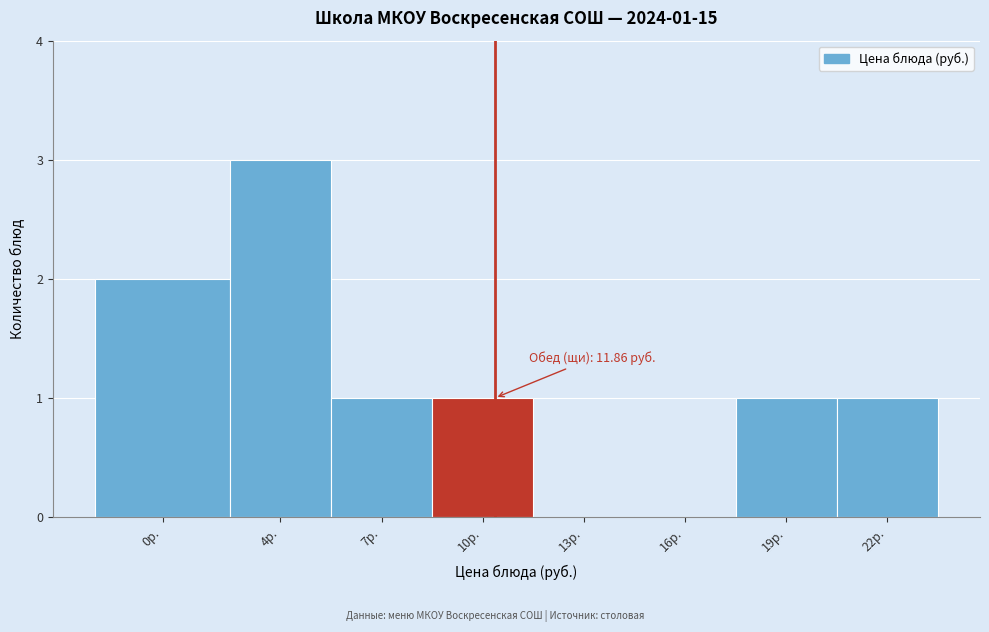

Reading left to right, extract all data points from this chart.

0р.=2	4р.=3	7р.=1	10р.=1	13р.=0	16р.=0	19р.=1	22р.=1